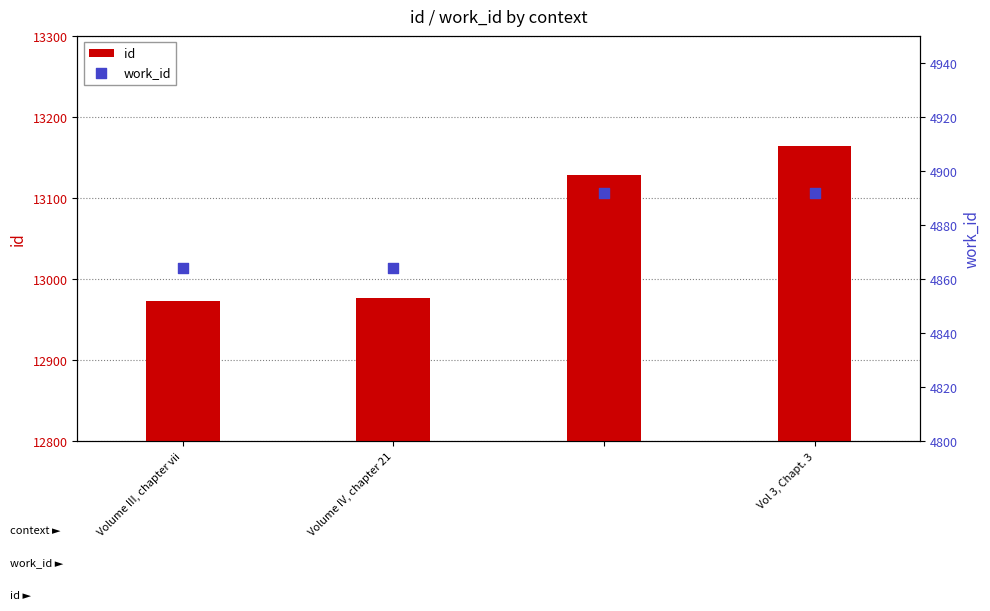

What is the total value across all series at Volume III, chapter vii?

17837